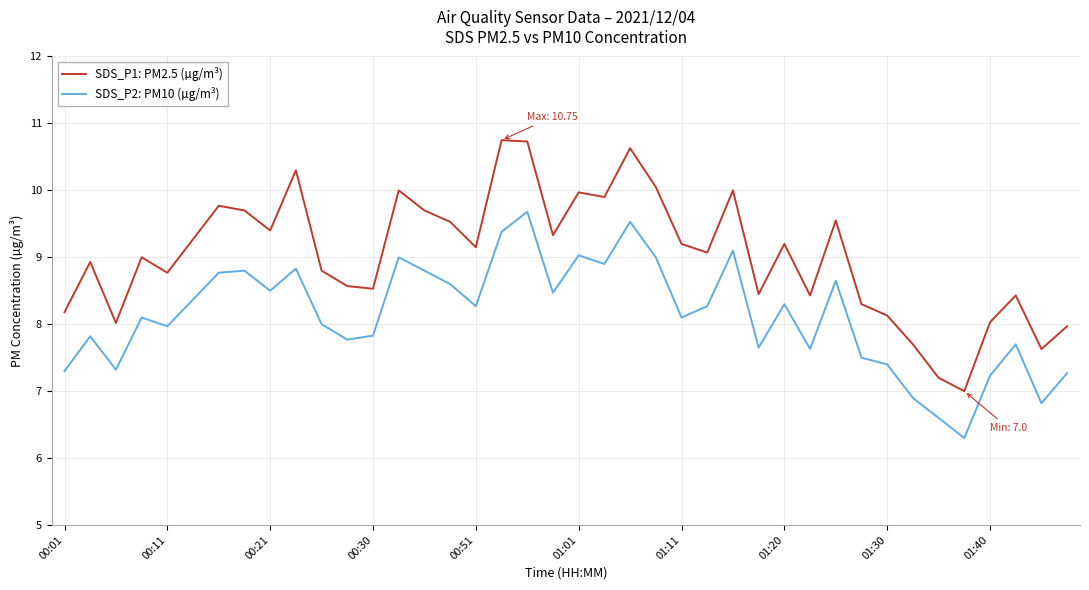

True or false: SDS_P1: PM2.5 (µg/m³) and SDS_P2: PM10 (µg/m³) cross at least once.

False